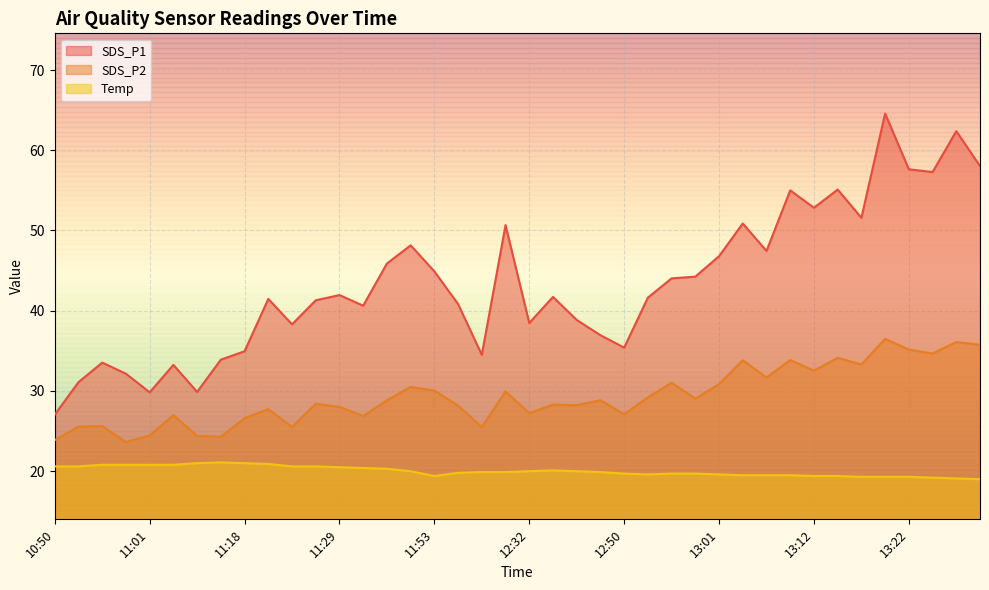

Which has a higher value, 13:09 or 12:39?

13:09